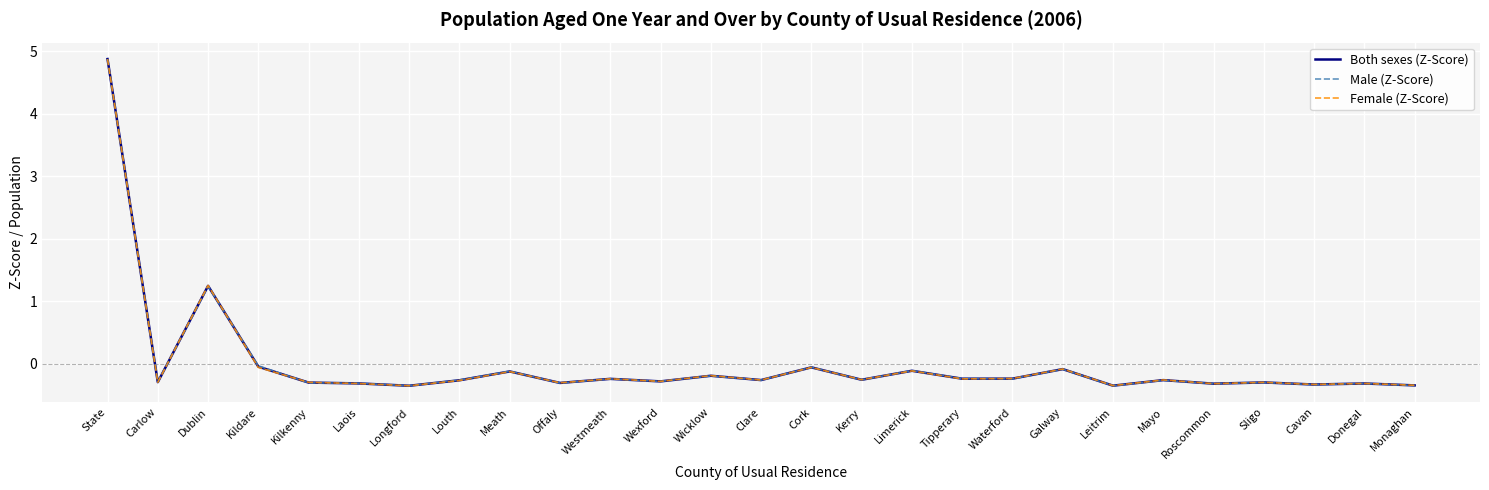

How many negative values does the Female (Z-Score) series have?

25